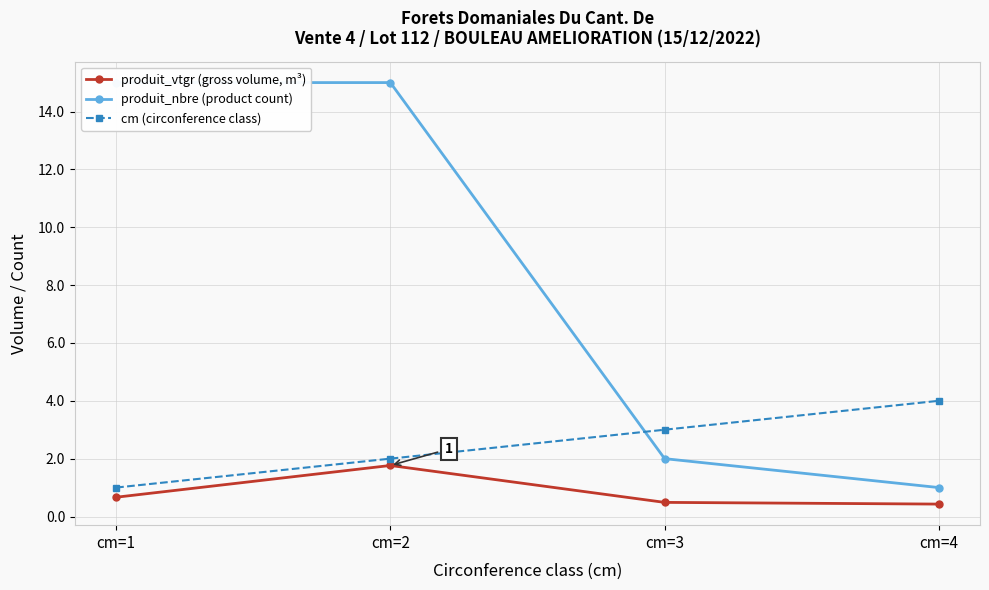

True or false: cm (circonference class) and produit_vtgr (gross volume, m³) intersect in this chart.

False